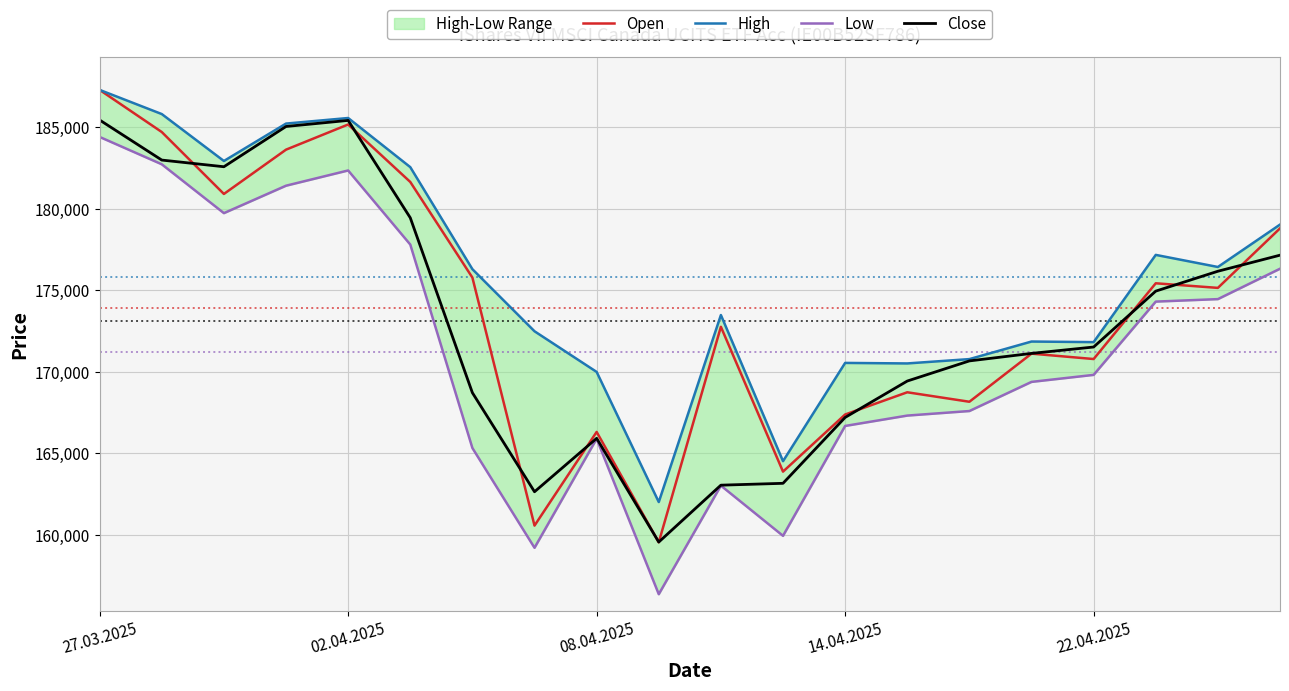

At which category is the sum across all series the highest?

27.03.2025